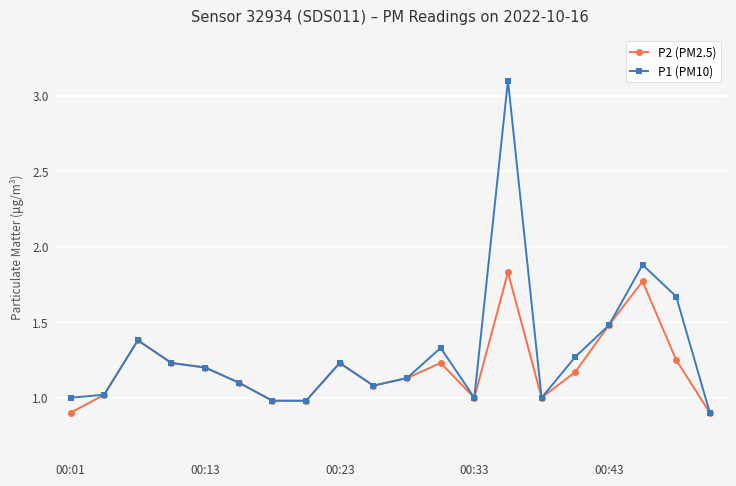

List the series in order of their peak value, highest first.

P1 (PM10), P2 (PM2.5)